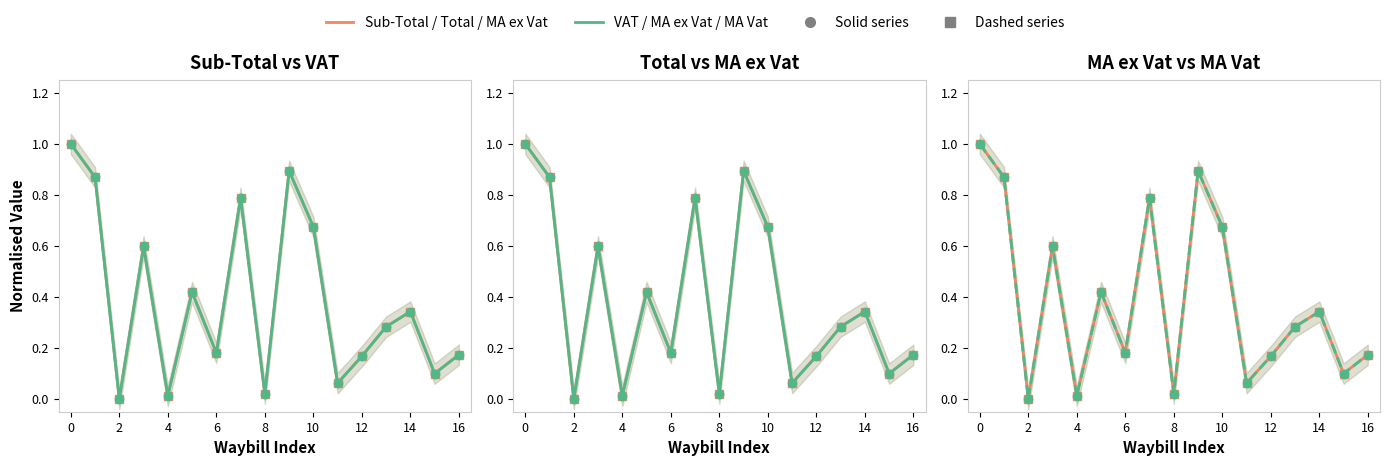

Is it true that VAT equals 0.1 at 12?

False